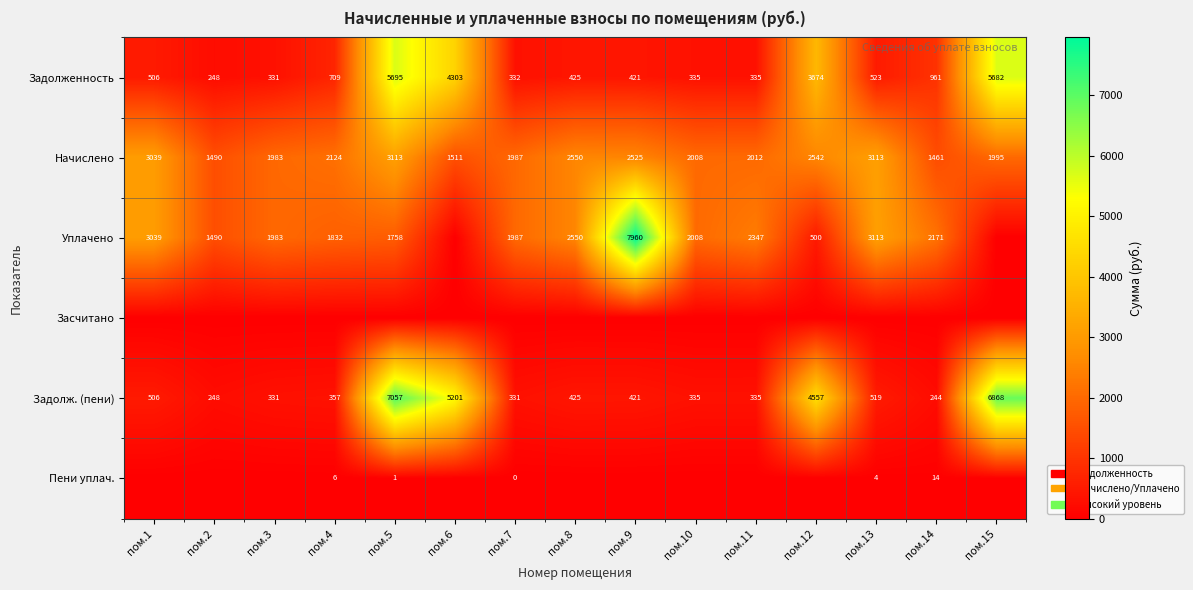

Is it true that Задолженность equals 281 at пом.8?

False